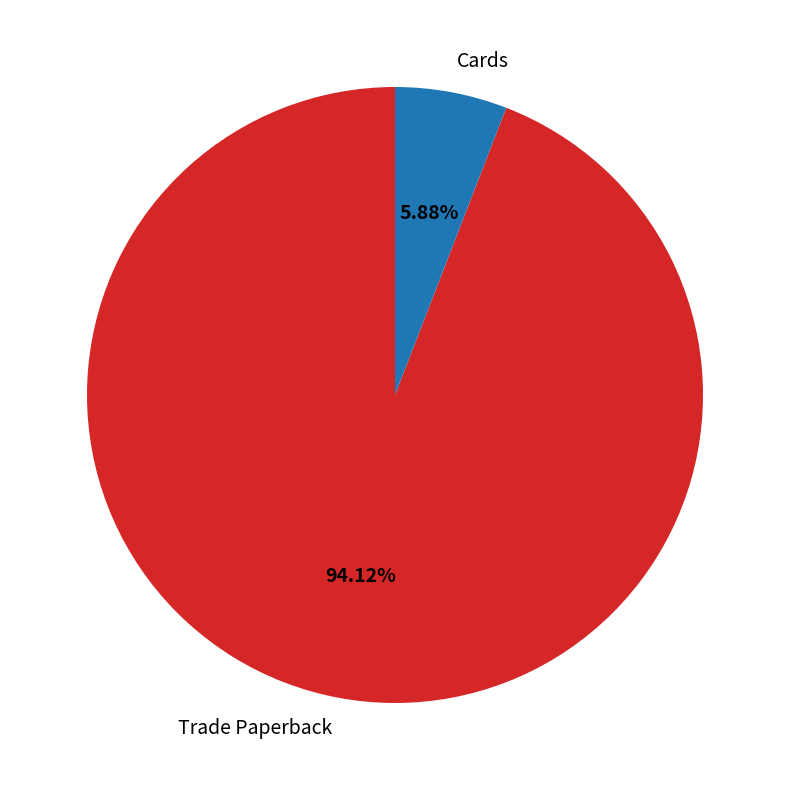

Is there any slice that represents more than half of the pie?

Yes